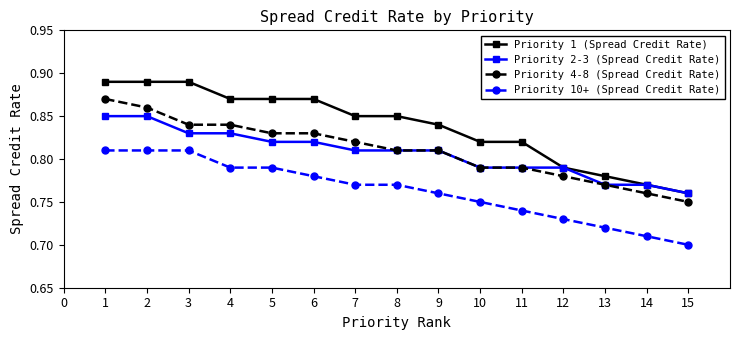

Which series changed the most between 6 and 14?

Priority 1 (Spread Credit Rate)